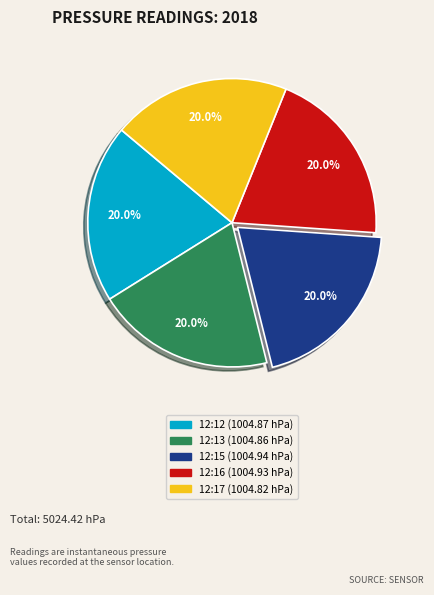

What is the ratio of the value at 12:16 to the value at 12:12?

1.0